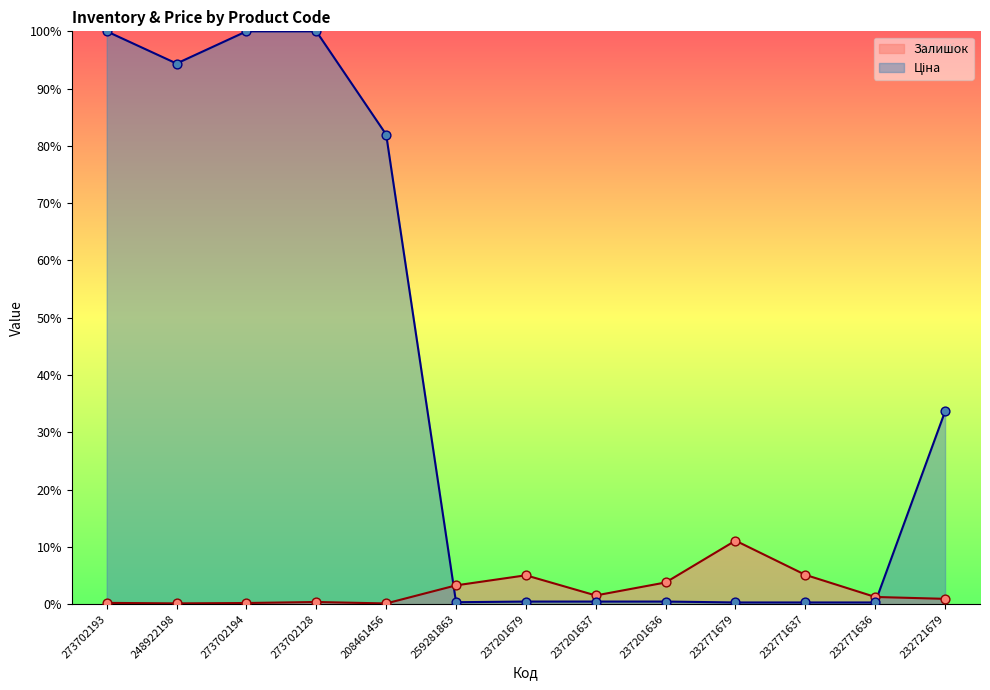

At how many categories does at least one series exceed 76?

5